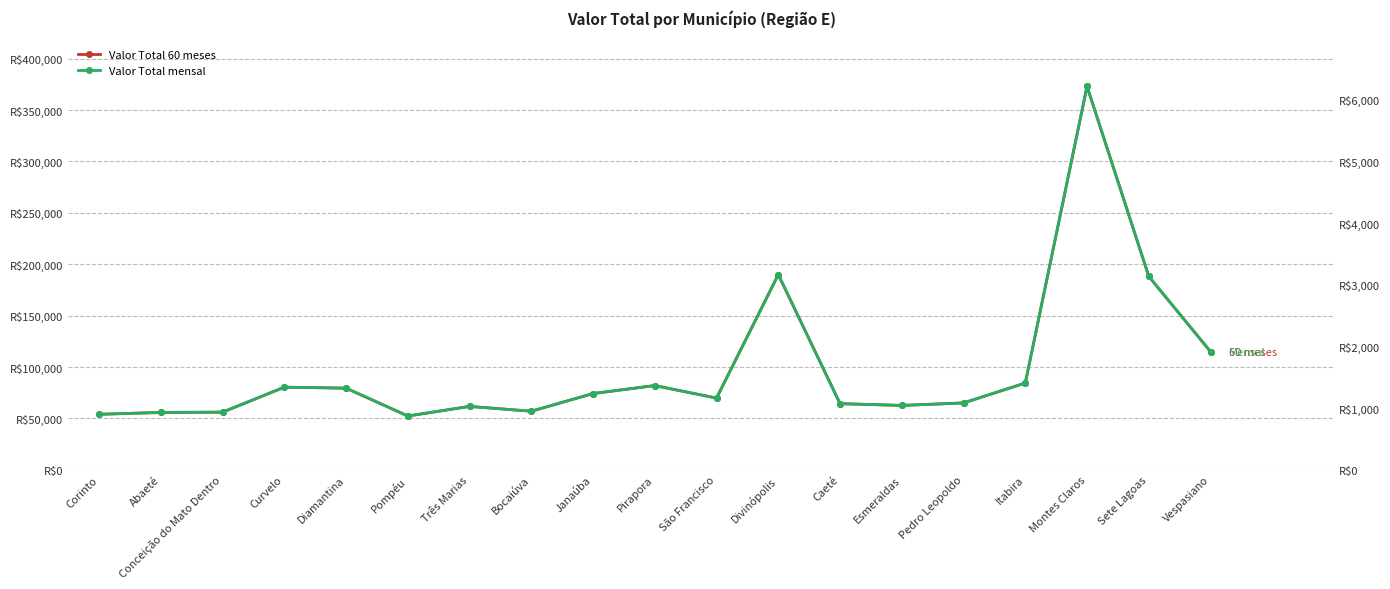

What is the approximate value of Valor Total 60 meses at Caeté?

64333.8